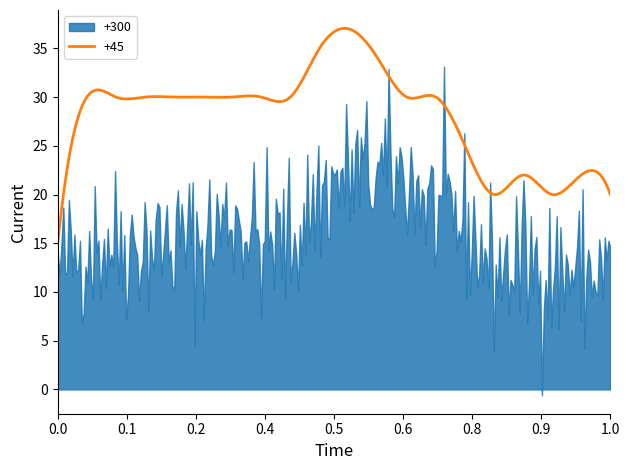

Which series has the largest total across all categories?

+45